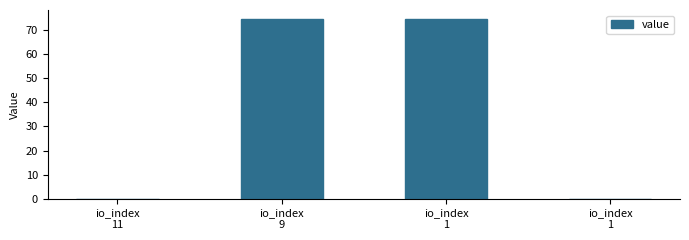

Reading left to right, extract all data points from this chart.

io_index
11=0.0	io_index
9=74.6	io_index
1=74.6	io_index
1=0.0